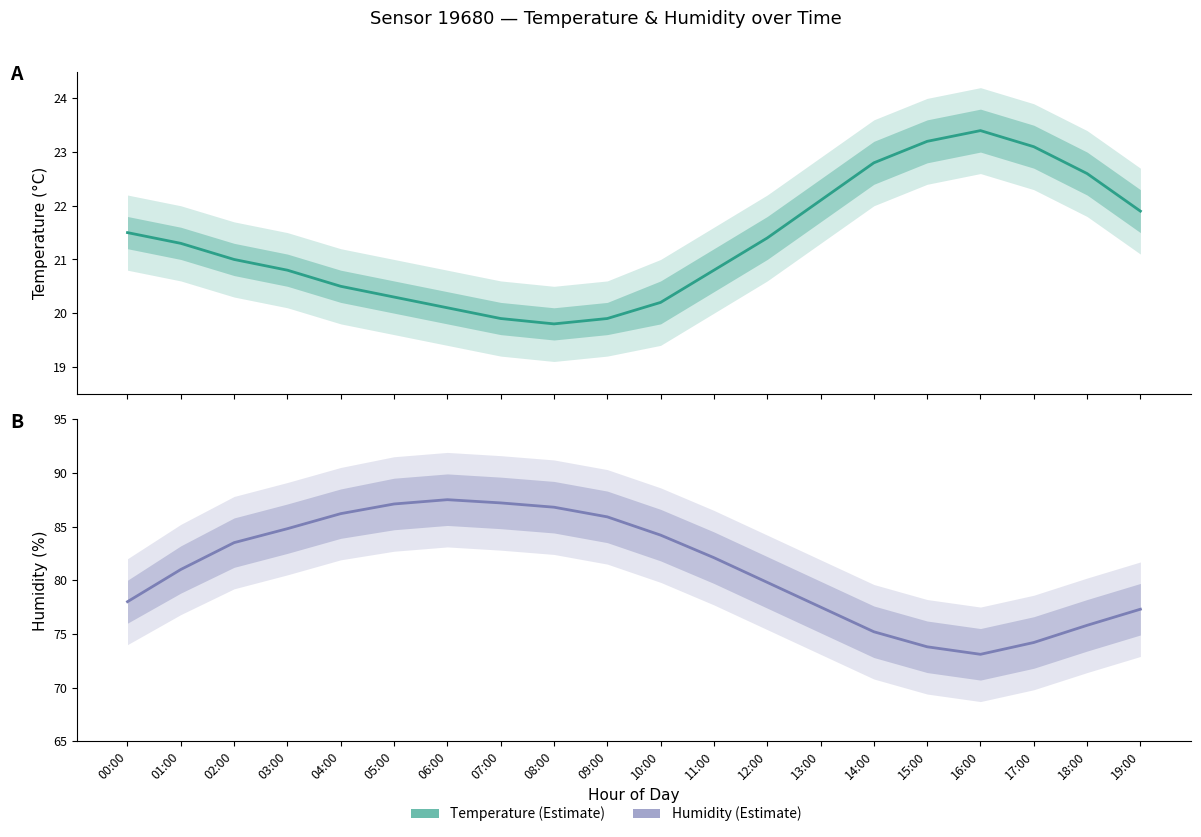

Does the chart have visible grid lines?

No